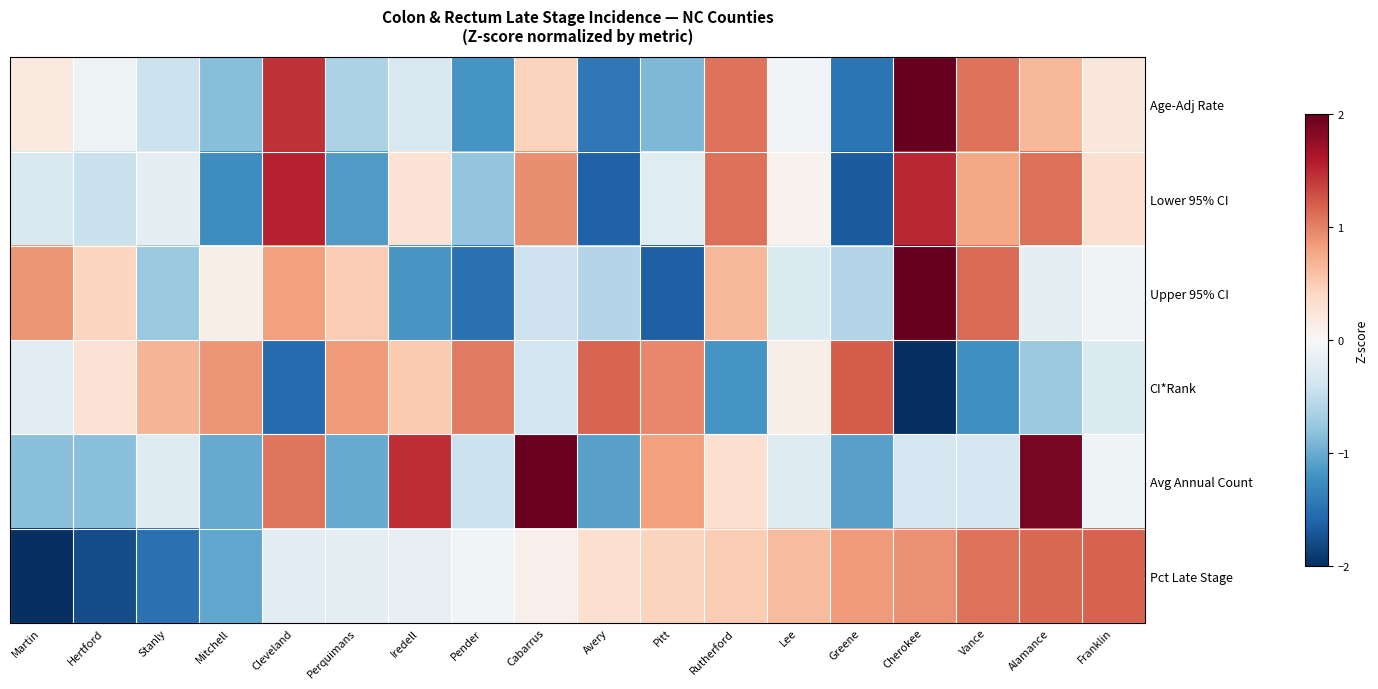

Reading left to right, transcribe all the data shown in this chart.

Age-Adj Rate: Martin=0.2	Hertford=-0.1	Stanly=-0.4	Mitchell=-0.9	Cleveland=1.4	Perquimans=-0.6	Iredell=-0.3	Pender=-1.2	Cabarrus=0.5	Avery=-1.4	Pitt=-0.9	Rutherford=1.1	Lee=-0.0	Greene=-1.5	Cherokee=2.2	Vance=1.1	Alamance=0.7	Franklin=0.2
Lower 95% CI: Martin=-0.3	Hertford=-0.4	Stanly=-0.2	Mitchell=-1.2	Cleveland=1.5	Perquimans=-1.1	Iredell=0.3	Pender=-0.8	Cabarrus=0.9	Avery=-1.6	Pitt=-0.2	Rutherford=1.1	Lee=0.1	Greene=-1.7	Cherokee=1.5	Vance=0.8	Alamance=1.1	Franklin=0.3
Upper 95% CI: Martin=0.9	Hertford=0.4	Stanly=-0.7	Mitchell=0.1	Cleveland=0.8	Perquimans=0.5	Iredell=-1.2	Pender=-1.5	Cabarrus=-0.4	Avery=-0.6	Pitt=-1.6	Rutherford=0.7	Lee=-0.3	Greene=-0.6	Cherokee=2.6	Vance=1.1	Alamance=-0.2	Franklin=-0.1
CI*Rank: Martin=-0.2	Hertford=0.3	Stanly=0.7	Mitchell=0.9	Cleveland=-1.5	Perquimans=0.8	Iredell=0.5	Pender=1.0	Cabarrus=-0.4	Avery=1.2	Pitt=1.0	Rutherford=-1.2	Lee=0.1	Greene=1.2	Cherokee=-2.2	Vance=-1.2	Alamance=-0.7	Franklin=-0.3
Avg Annual Count: Martin=-0.8	Hertford=-0.8	Stanly=-0.3	Mitchell=-1.0	Cleveland=1.1	Perquimans=-1.0	Iredell=1.5	Pender=-0.4	Cabarrus=2.0	Avery=-1.1	Pitt=0.8	Rutherford=0.3	Lee=-0.3	Greene=-1.1	Cherokee=-0.3	Vance=-0.3	Alamance=1.9	Franklin=-0.1
Pct Late Stage: Martin=-2.2	Hertford=-1.8	Stanly=-1.5	Mitchell=-1.0	Cleveland=-0.2	Perquimans=-0.2	Iredell=-0.2	Pender=-0.0	Cabarrus=0.1	Avery=0.3	Pitt=0.4	Rutherford=0.5	Lee=0.6	Greene=0.8	Cherokee=0.9	Vance=1.1	Alamance=1.2	Franklin=1.2